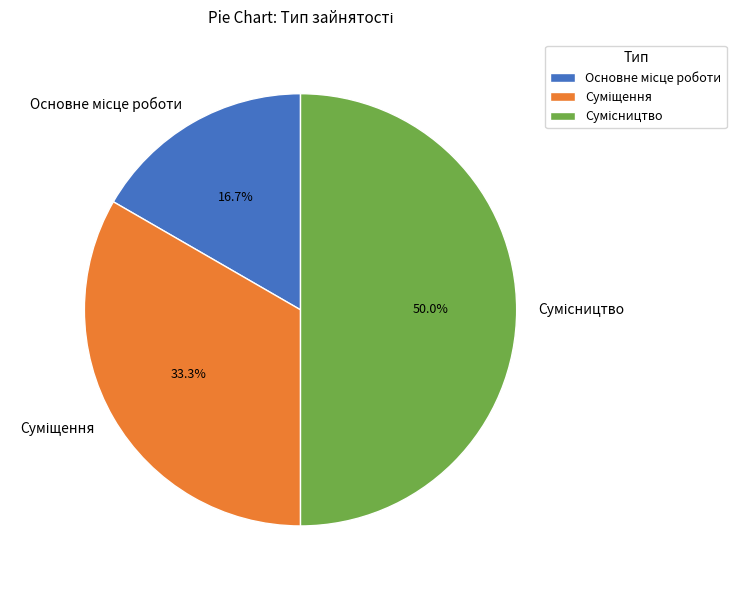

What portion of the pie excludes Основне місце роботи?

83.3%